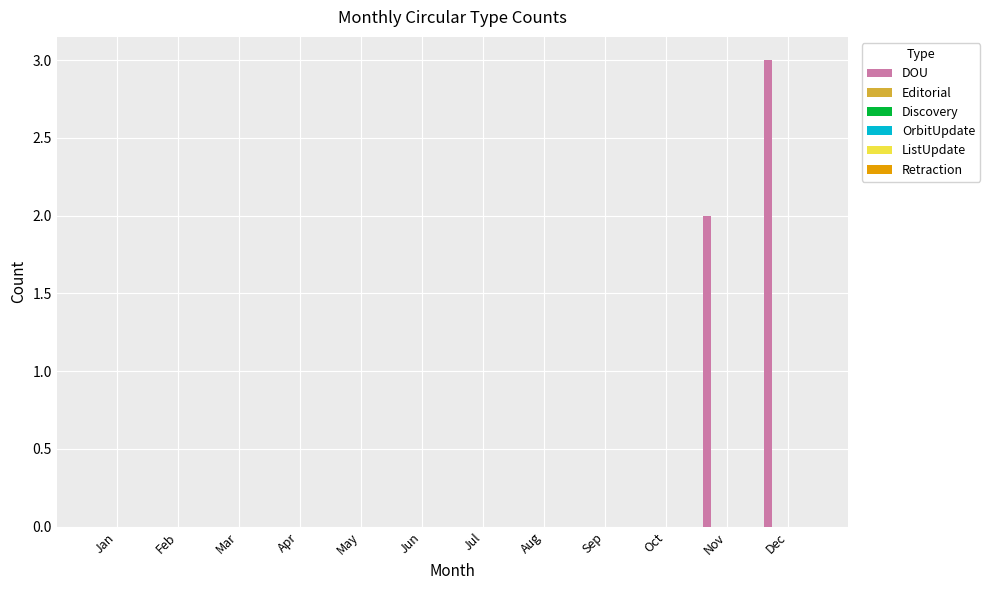

What is the sum of all values?

5